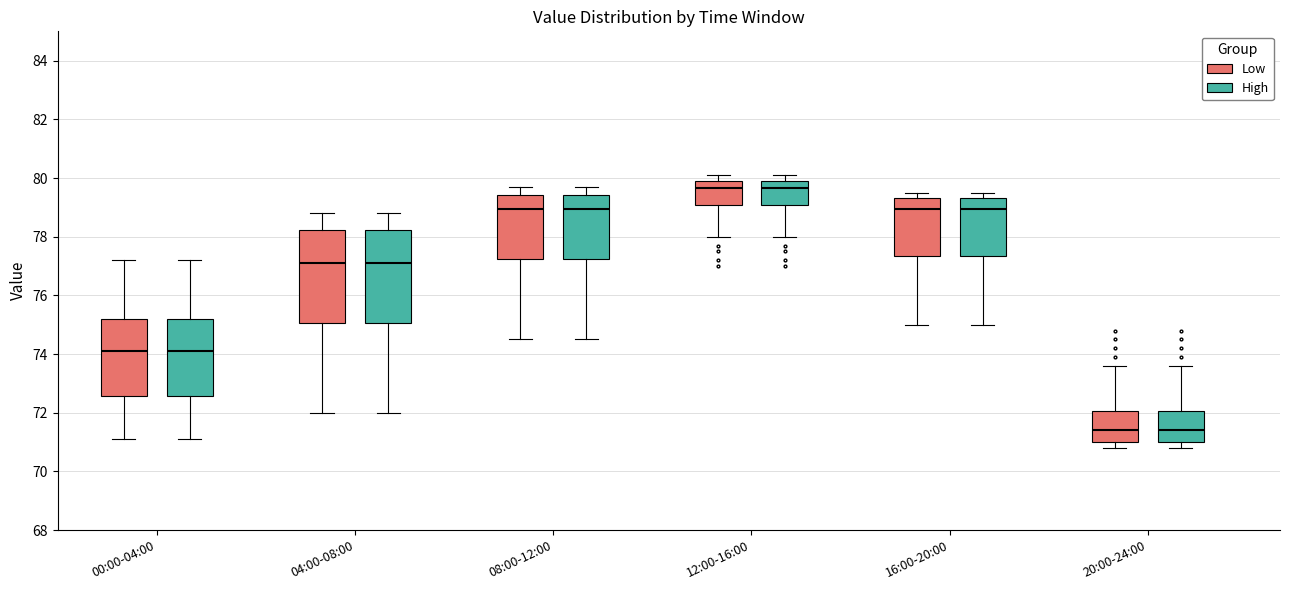

Reading left to right, read every box against the y-axis: the position of its median line, the range the box covers, and the ends of its whiskers. The values are not printed on the chart, so give them approximately, as read against the axis.

00:00-04:00 (Low): median 74.2, box 72.6 to 75.2, whiskers 71.2 to 77.2
00:00-04:00 (High): median 74.2, box 72.6 to 75.2, whiskers 71.2 to 77.2
04:00-08:00 (Low): median 77.2, box 75.0 to 78.2, whiskers 72.0 to 78.8
04:00-08:00 (High): median 77.2, box 75.0 to 78.2, whiskers 72.0 to 78.8
08:00-12:00 (Low): median 79.0, box 77.2 to 79.4, whiskers 74.6 to 79.8
08:00-12:00 (High): median 79.0, box 77.2 to 79.4, whiskers 74.6 to 79.8
12:00-16:00 (Low): median 79.6, box 79.0 to 80.0, whiskers 78.0 to 80.2
12:00-16:00 (High): median 79.6, box 79.0 to 80.0, whiskers 78.0 to 80.2
16:00-20:00 (Low): median 79.0, box 77.4 to 79.4, whiskers 75.0 to 79.6
16:00-20:00 (High): median 79.0, box 77.4 to 79.4, whiskers 75.0 to 79.6
20:00-24:00 (Low): median 71.4, box 71.0 to 72.0, whiskers 70.8 to 73.6
20:00-24:00 (High): median 71.4, box 71.0 to 72.0, whiskers 70.8 to 73.6